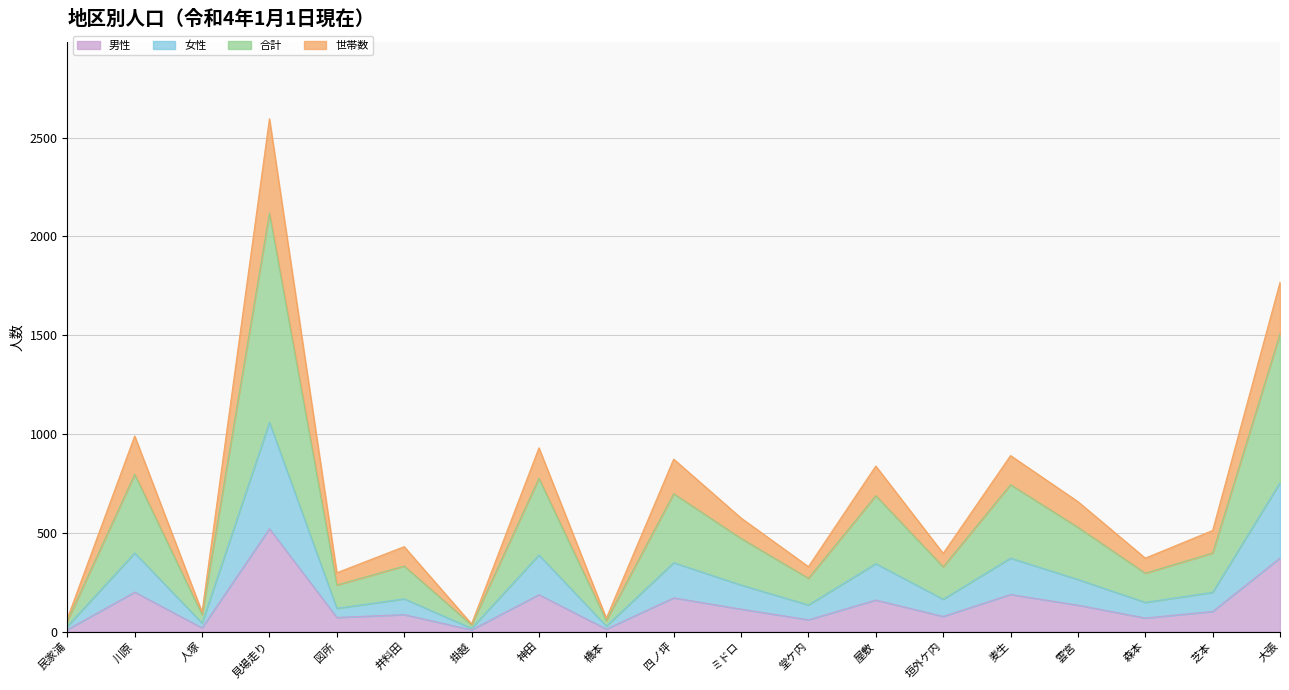

True or false: 男性 and 世帯数 intersect in this chart.

False